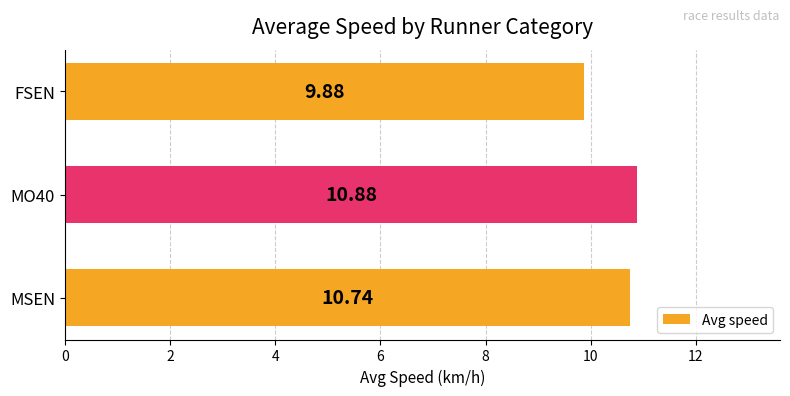

List the labels in order of value, largest first.

MO40, MSEN, FSEN